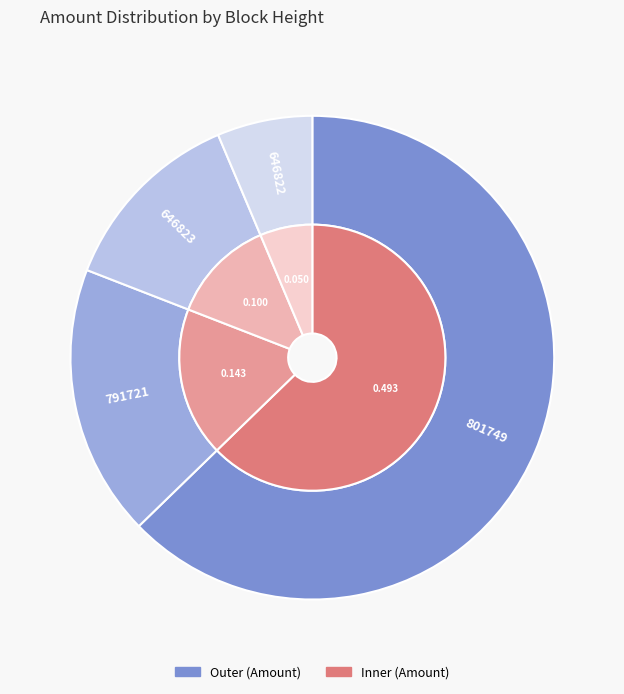

To the nearest percent, what percentage of the pie is 646822?

6%